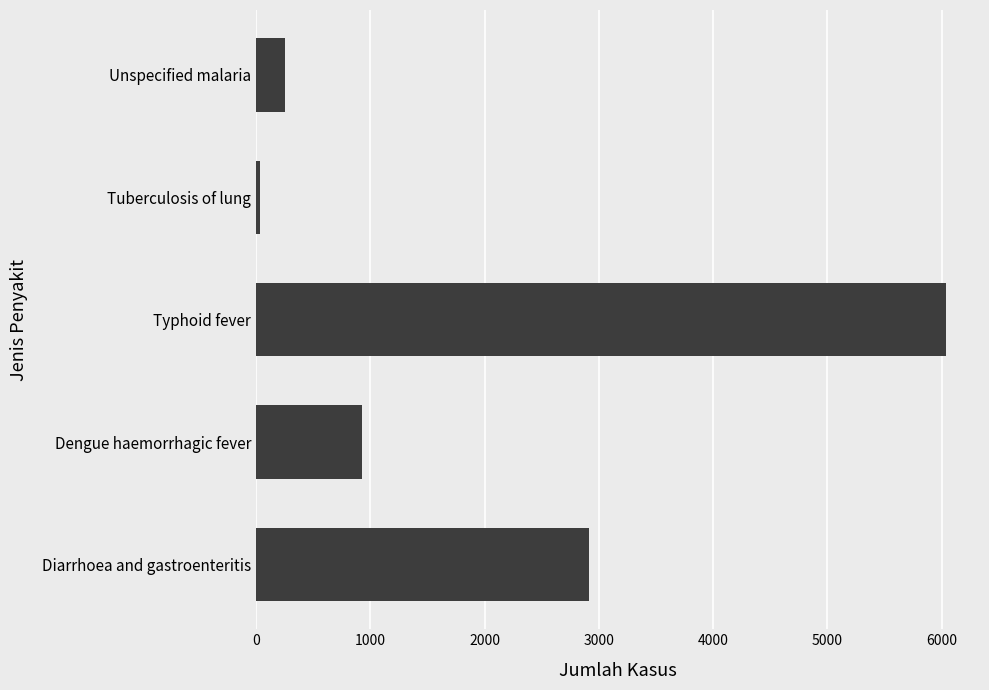

What is the difference between the maximum and minimum values?

6003